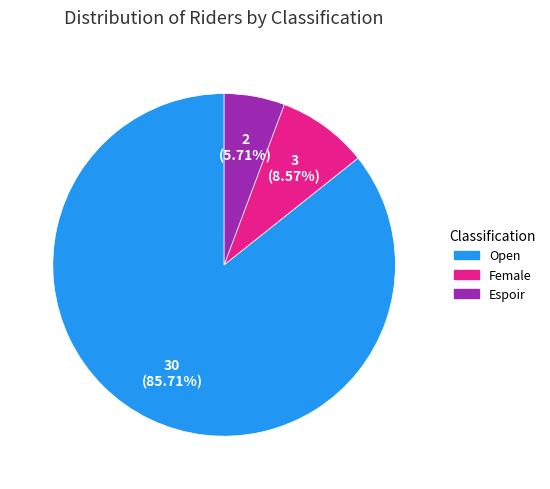

Is Open the majority of the pie?

Yes